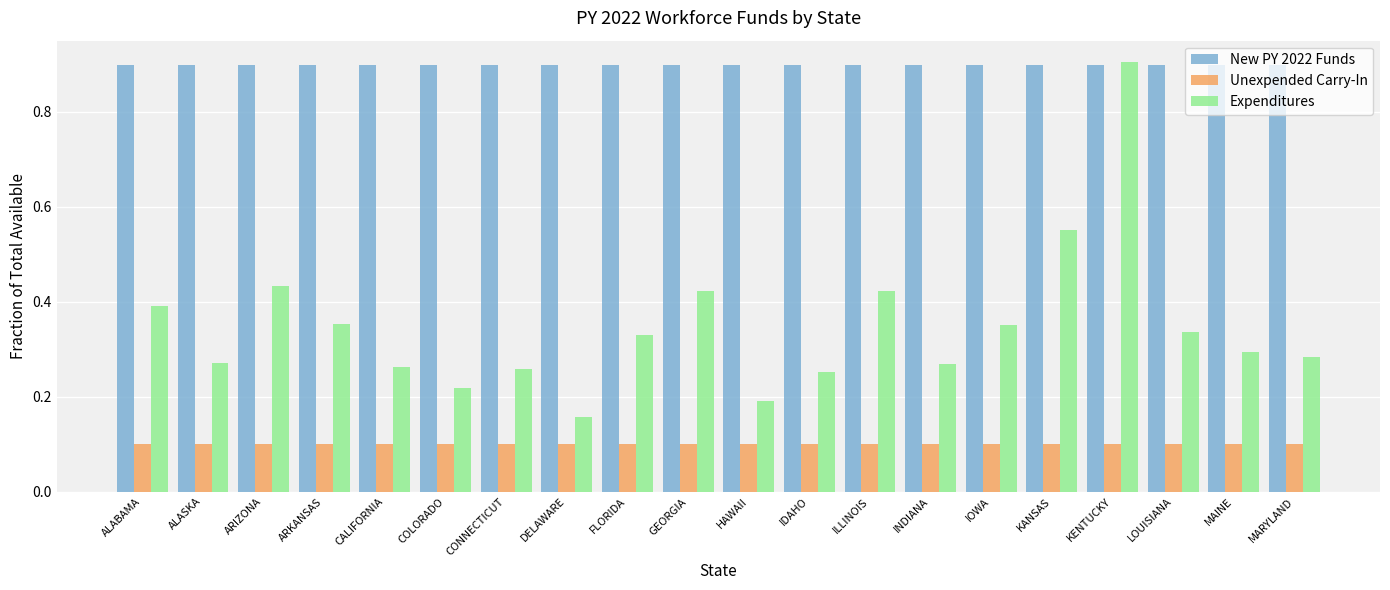

List the series in order of their overall mean, highest first.

New PY 2022 Funds, Expenditures, Unexpended Carry-In